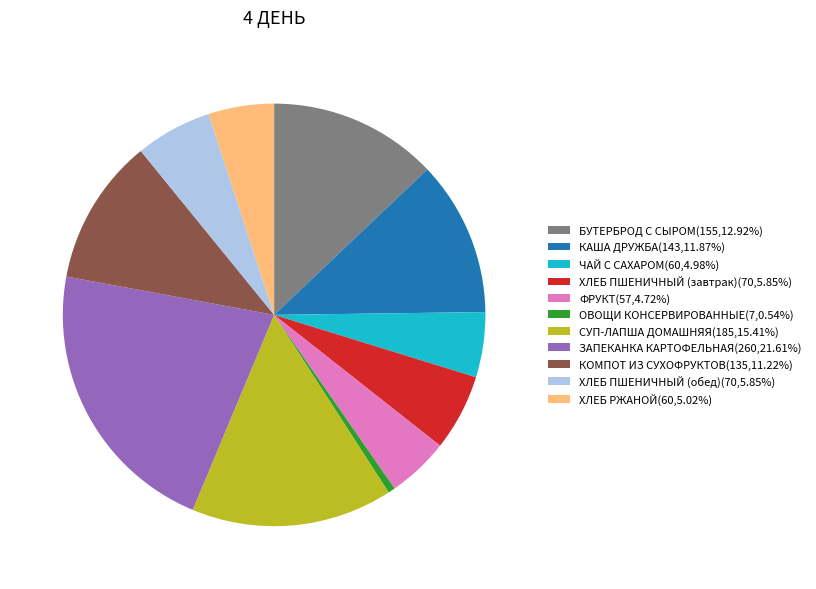

Count the number of slices in the pie.

11